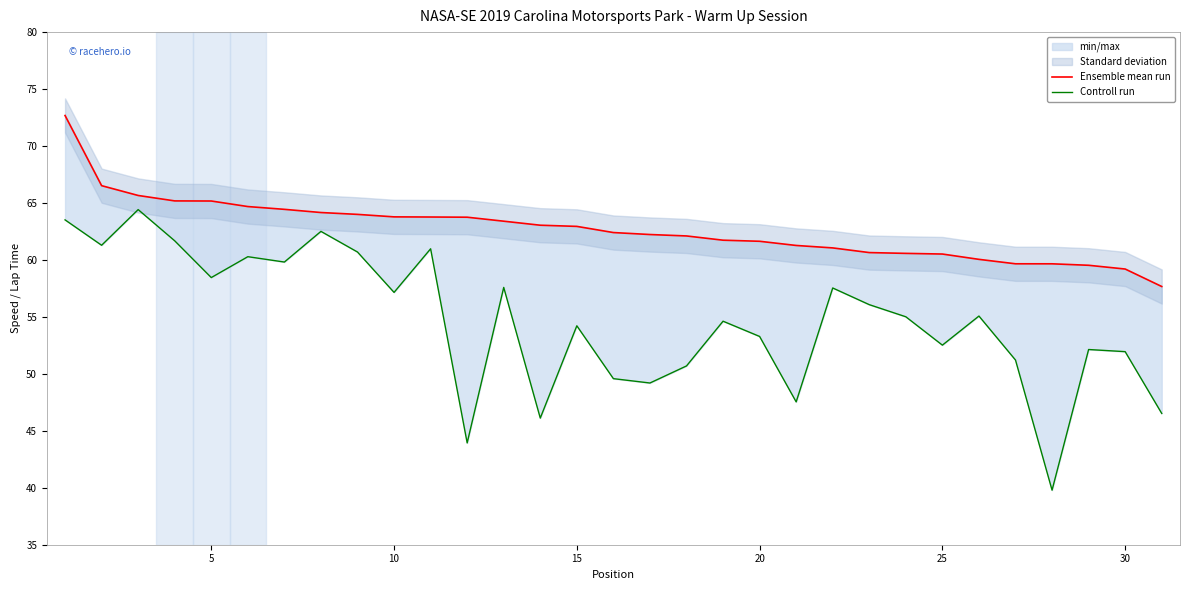

Reading left to right, extract all data points from this chart.

Ensemble mean run: 72.7	66.5	65.7	65.2	65.2	64.7	64.4	64.2	64.0	63.8	63.8	63.8	63.4	63.0	62.9	62.4	62.2	62.1	61.7	61.6	61.3	61.1	60.6	60.6	60.5	60.1	59.7	59.7	59.5	59.2	57.7
Controll run: 63.5	61.3	64.4	61.7	58.5	60.3	59.8	62.5	60.7	57.2	61.0	43.9	57.6	46.1	54.2	49.6	49.2	50.7	54.6	53.3	47.5	57.5	56.1	55.0	52.5	55.1	51.2	39.8	52.1	51.9	46.5